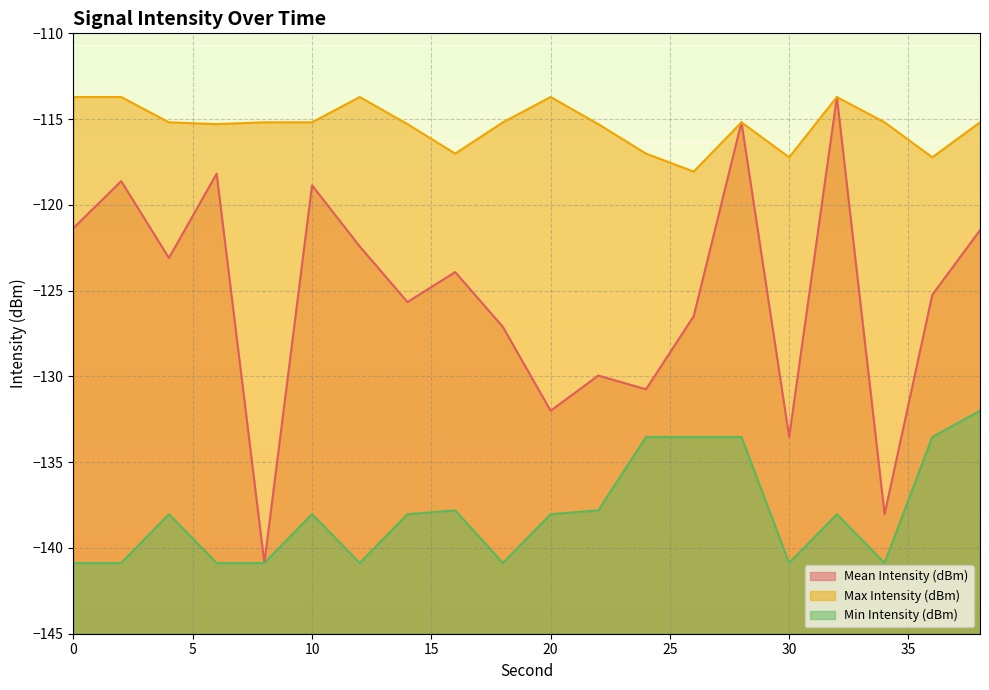

True or false: Mean Intensity (dBm) and Min Intensity (dBm) cross at least once.

False